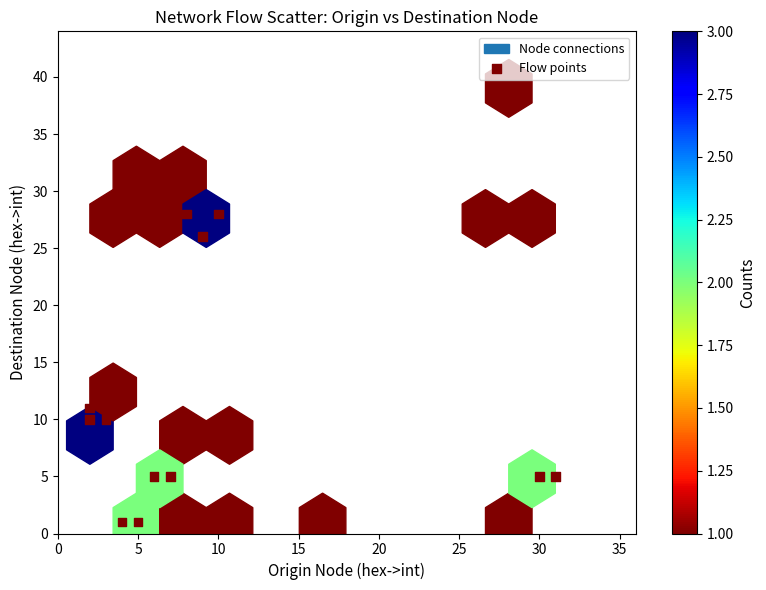

What is the range of X values (max minus min)?

29